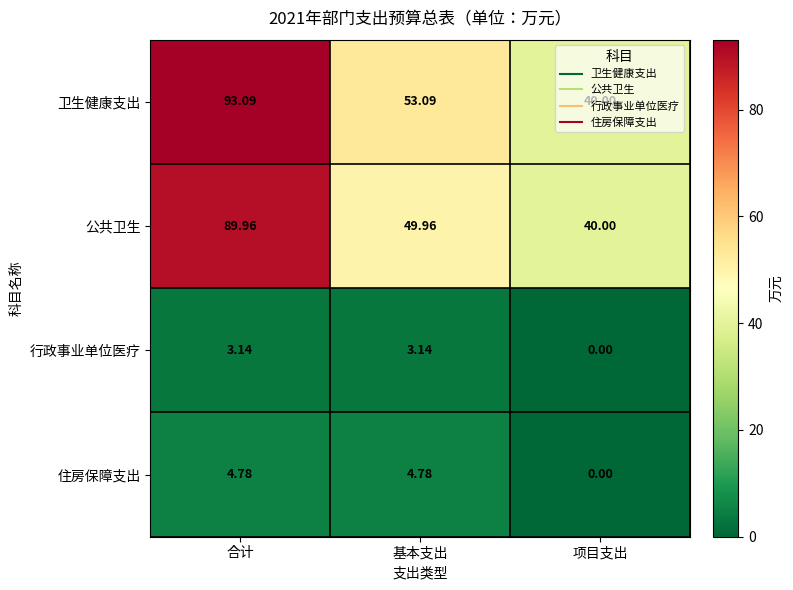

Where does the 公共卫生 series first go above 49?

合计